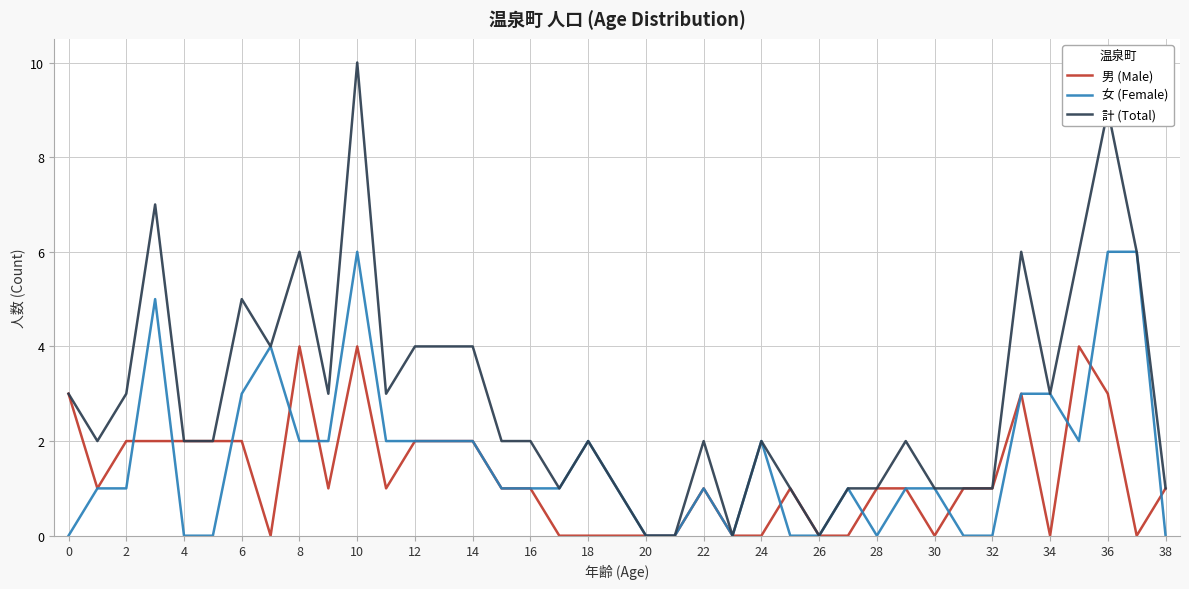

Which series has the widest spread of values?

計 (Total)